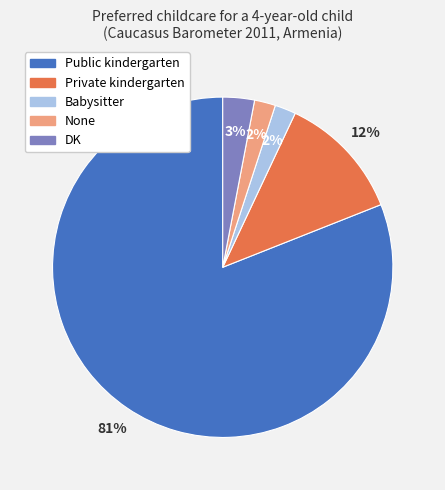

Which slice represents more than half of the pie?

Public kindergarten